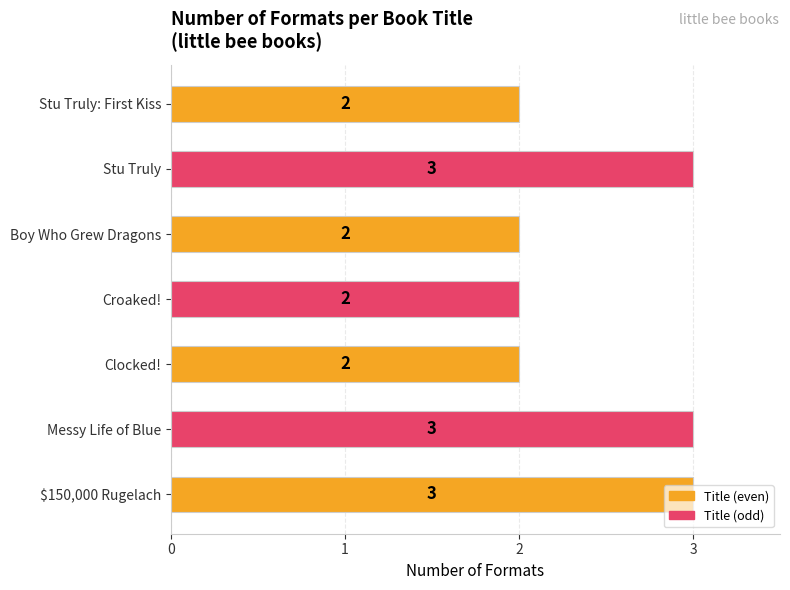

What is the sum of all values?

17